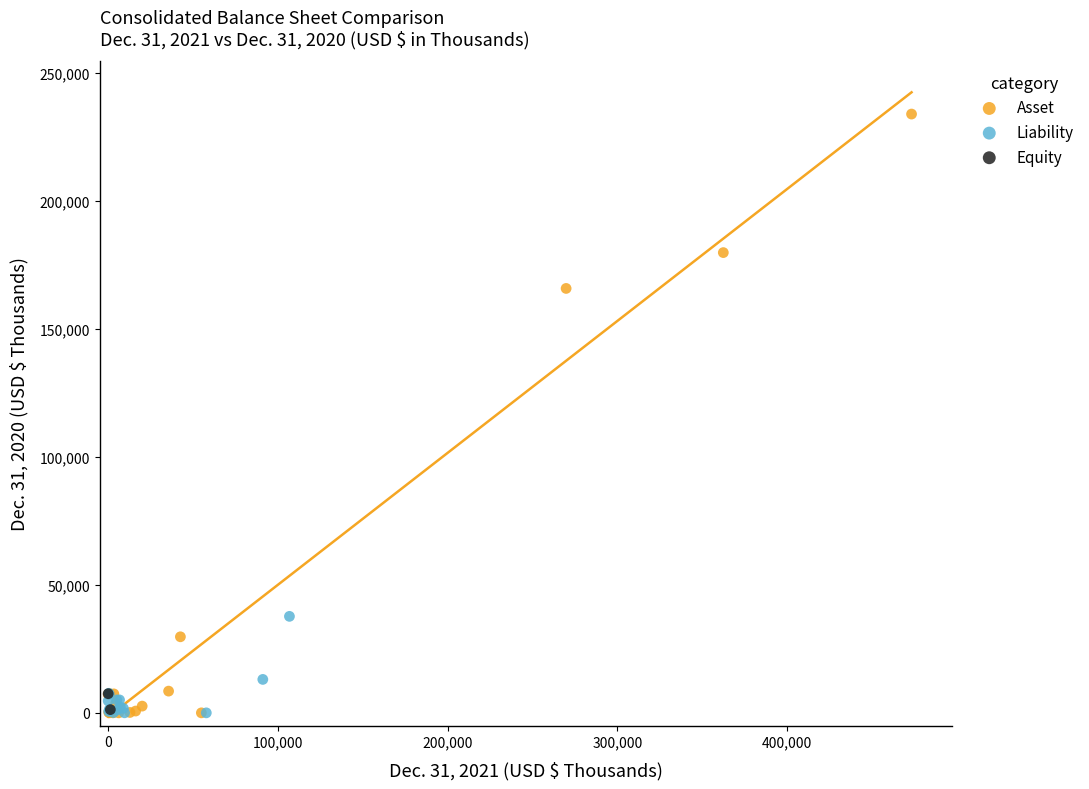

Which series has the widest spread of Y values?

Asset